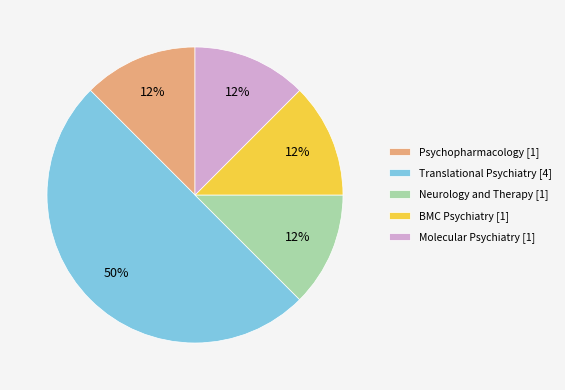

True or false: BMC Psychiatry [1] accounts for 12% of the total.

True